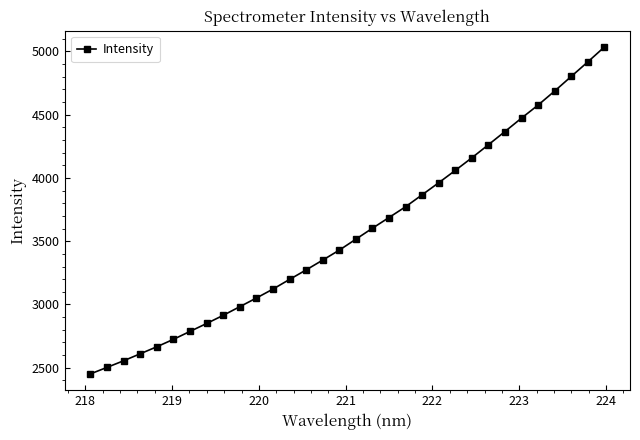

What is the sum of all values?

114217.3